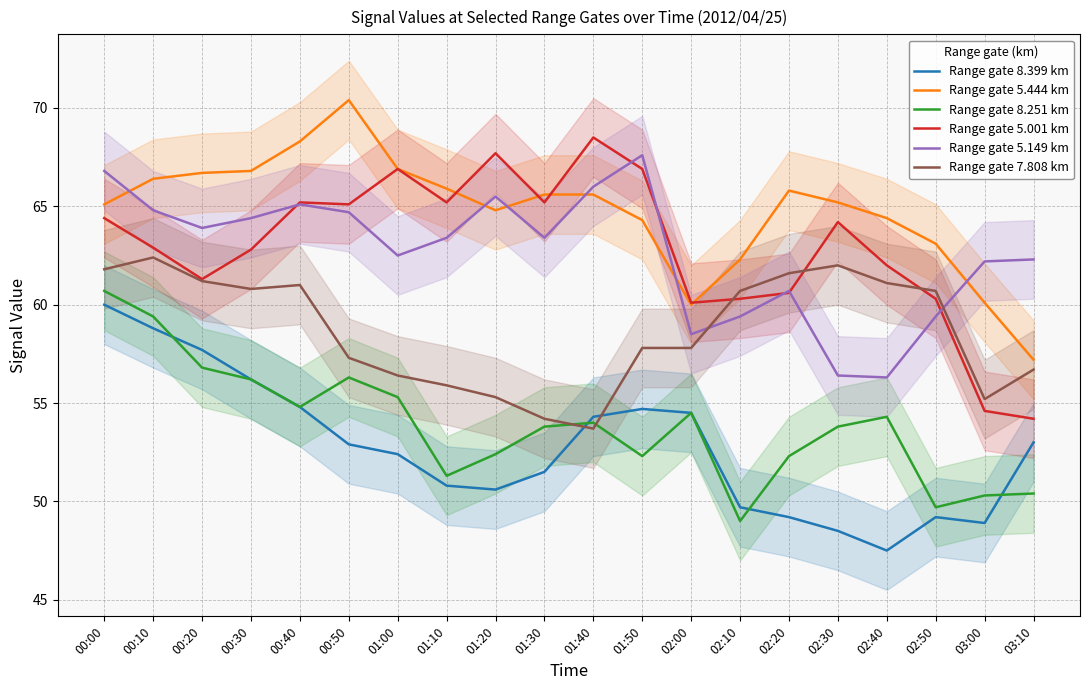

Is this an area chart (filled region under the line)?

No